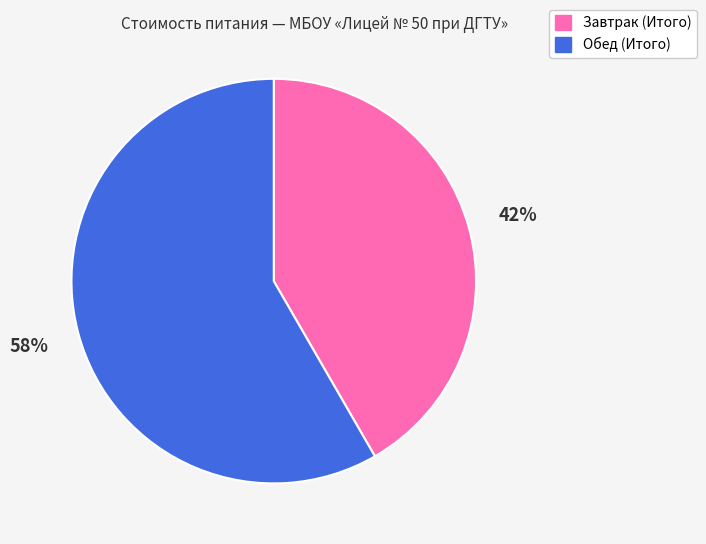

Do Завтрак (Итого) and Обед (Итого) together represent more than half of the pie?

Yes